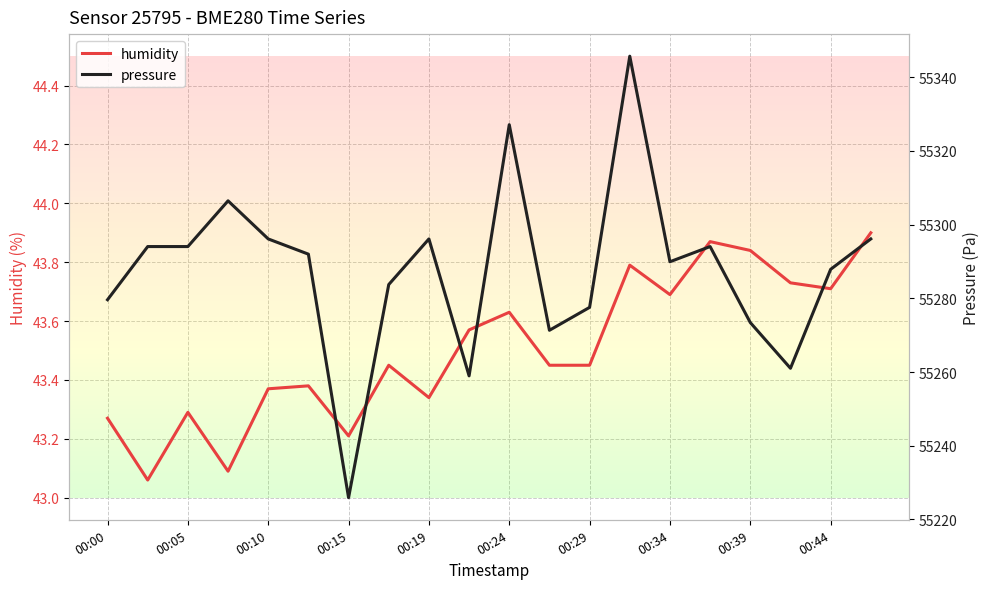

The humidity series shows 9.2 at 00:19. True or false?

False